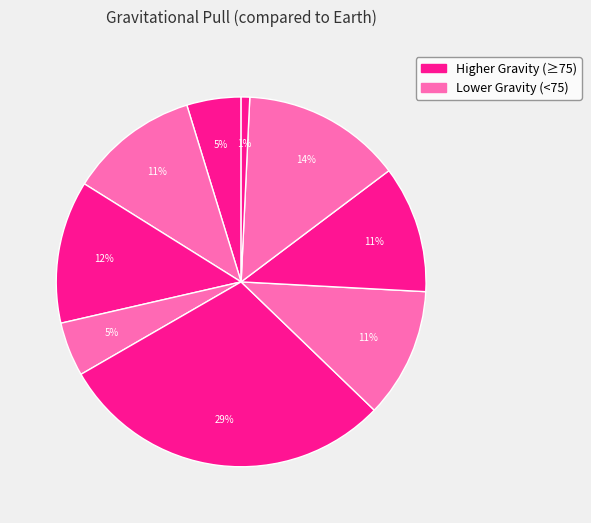

Does any single category account for the majority?

No